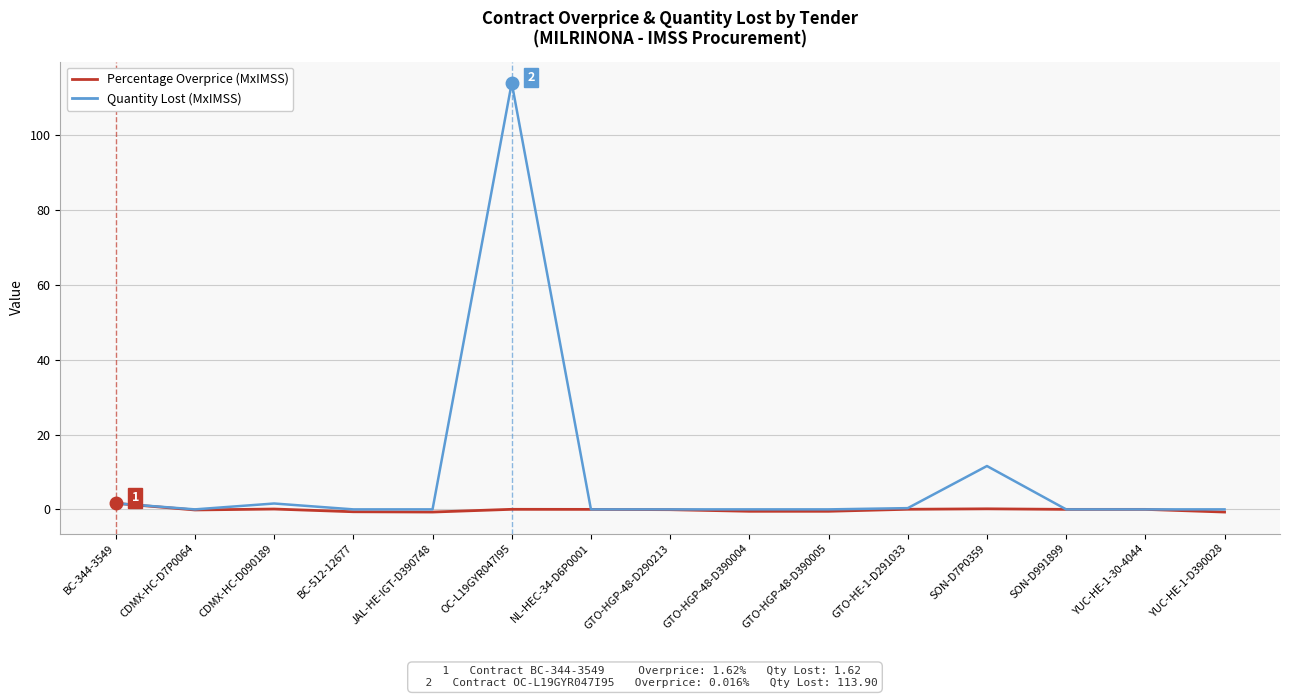

What is the greatest value displayed?

113.9